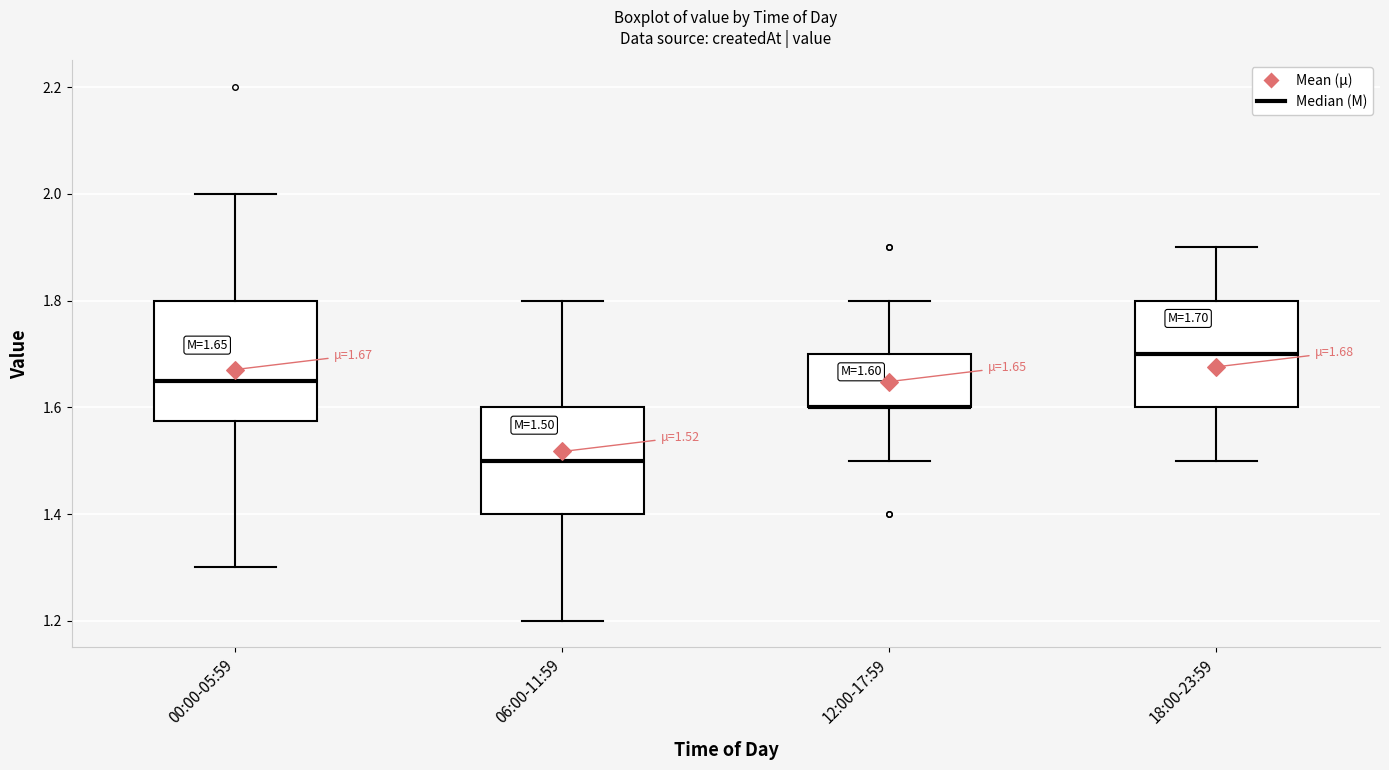

Comparing the boxes themselves (not the whiskers), which one is the tallest?

00:00-05:59